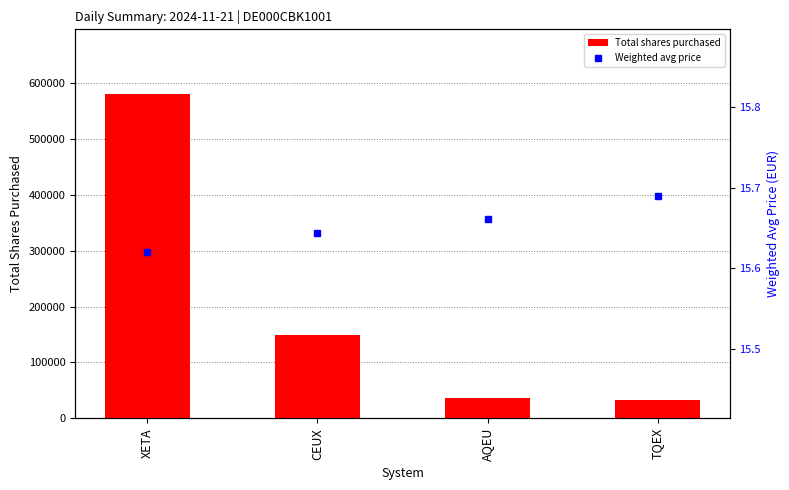

At CEUX, list the series in order from largest to smallest.

Total shares purchased, Weighted avg price